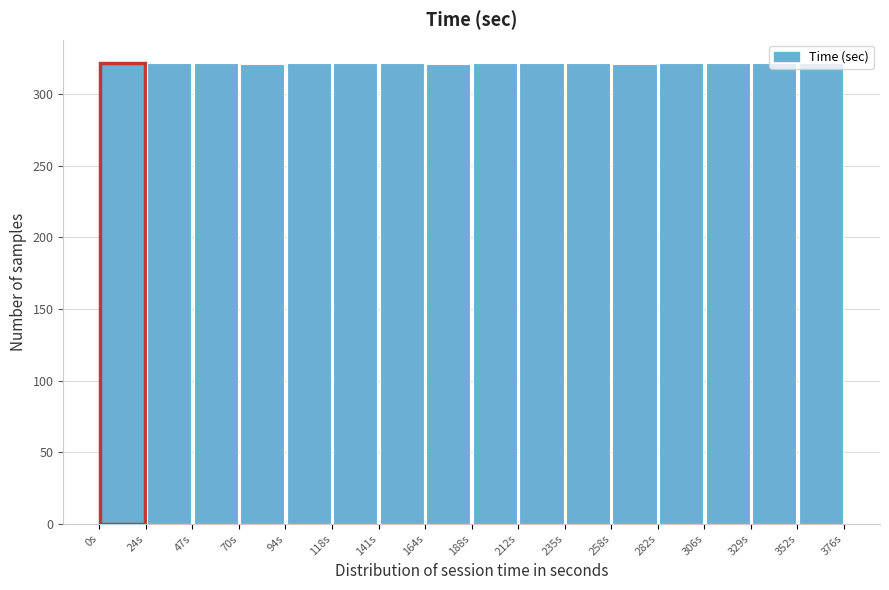

Reading left to right, transcribe this chart: for each bar, give the range it covers on the x-axis and its height. Neither the bar edges nor the heights are printed on the chart, so give them approximately, as read against the axes.

0.0 to 23.5: 320
23.5 to 47.0: 320
47.0 to 70.5: 320
70.5 to 94.0: 320
94.0 to 117.5: 320
117.5 to 141.0: 320
141.0 to 164.5: 320
164.5 to 188.0: 320
188.0 to 211.5: 320
211.5 to 235.0: 320
235.0 to 258.5: 320
258.5 to 282.0: 320
282.0 to 305.5: 320
305.5 to 329.0: 320
329.0 to 352.5: 320
352.5 to 376.0: 320